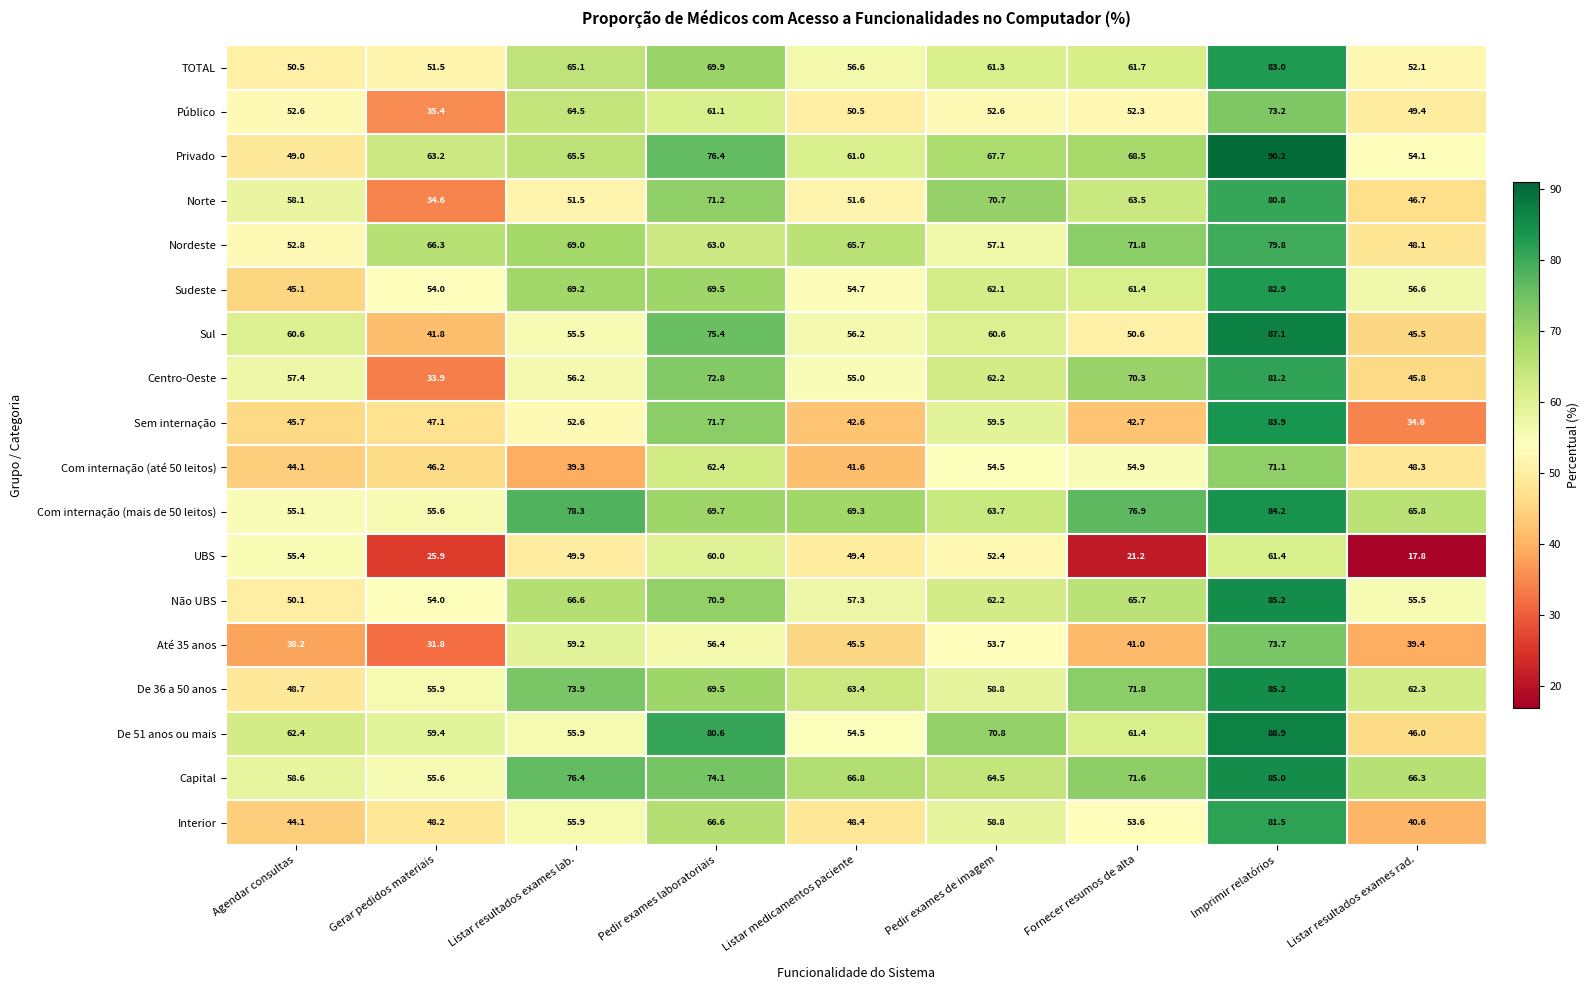

At which label does TOTAL first exceed 61?

Listar resultados exames lab.